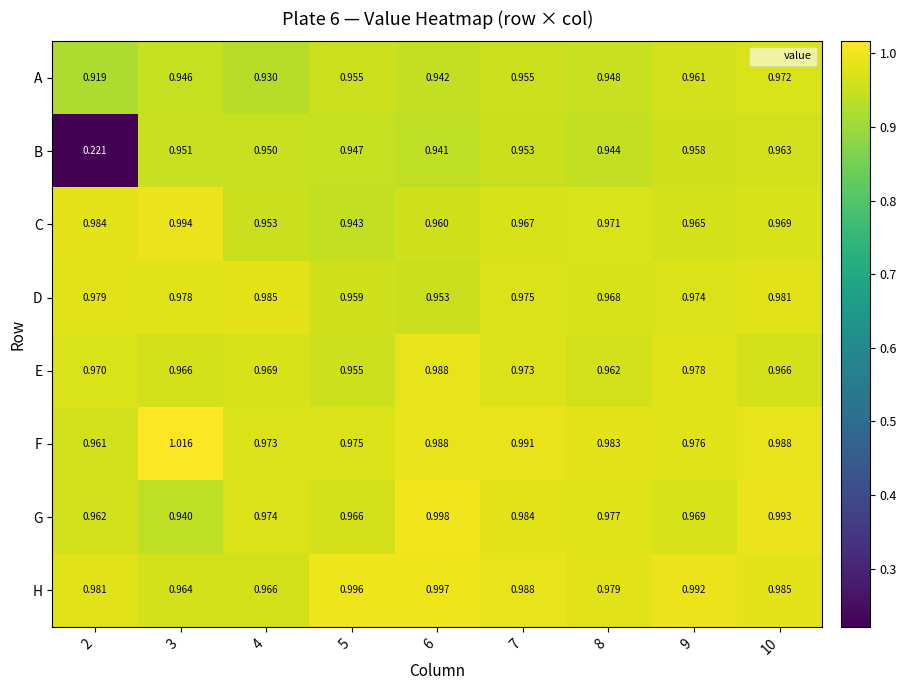

At 4, list the series in order from smallest to largest.

A, B, C, H, E, F, G, D